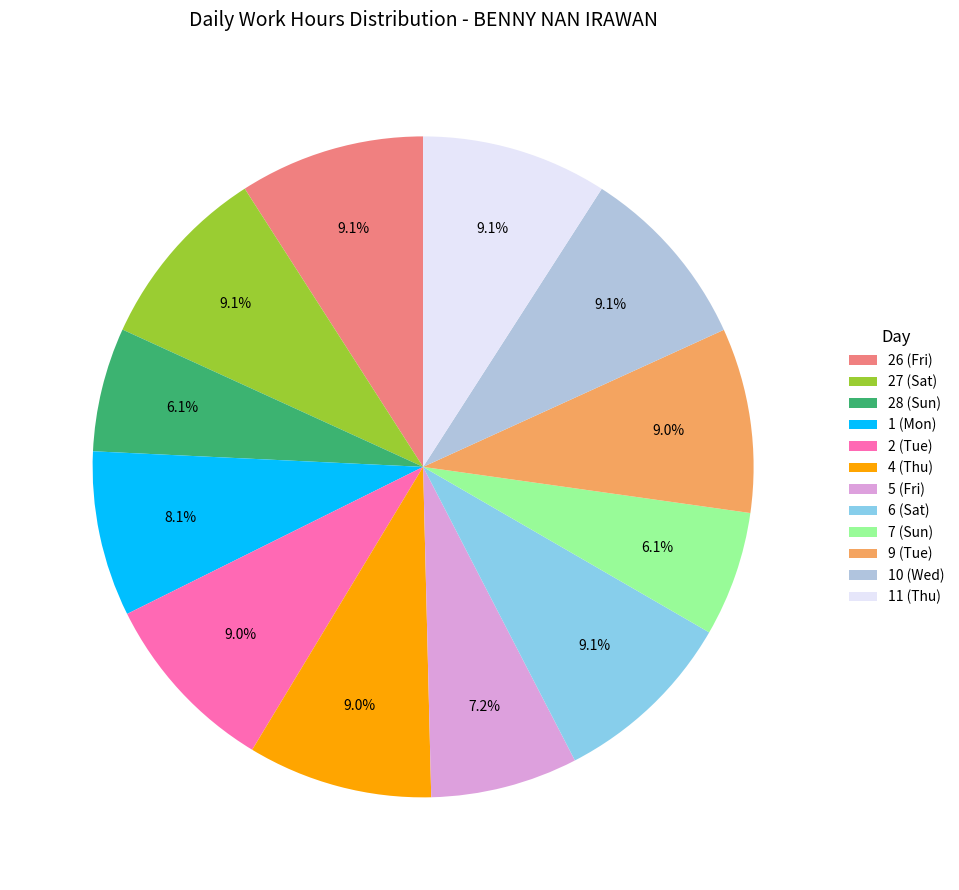

What percentage is NOT represented by 5 (Fri)?

92.8%